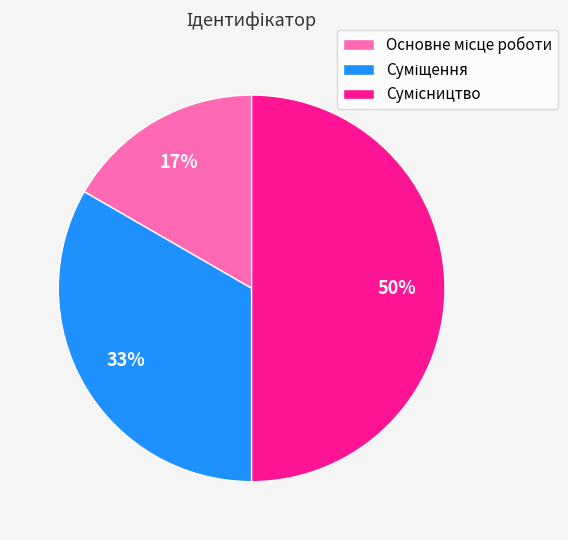

To the nearest percent, what is the difference between the largest and smallest slice percentages?

33%